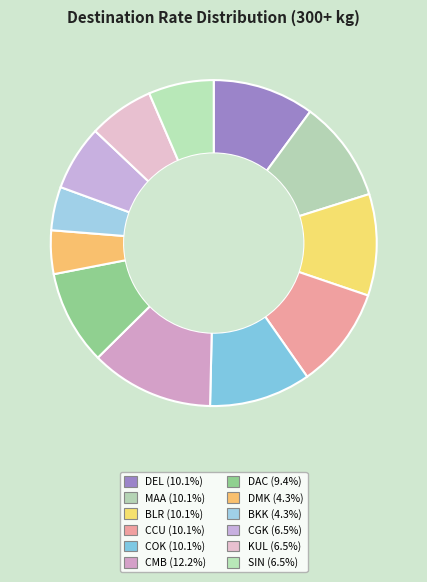

Count the number of slices in the pie.

12